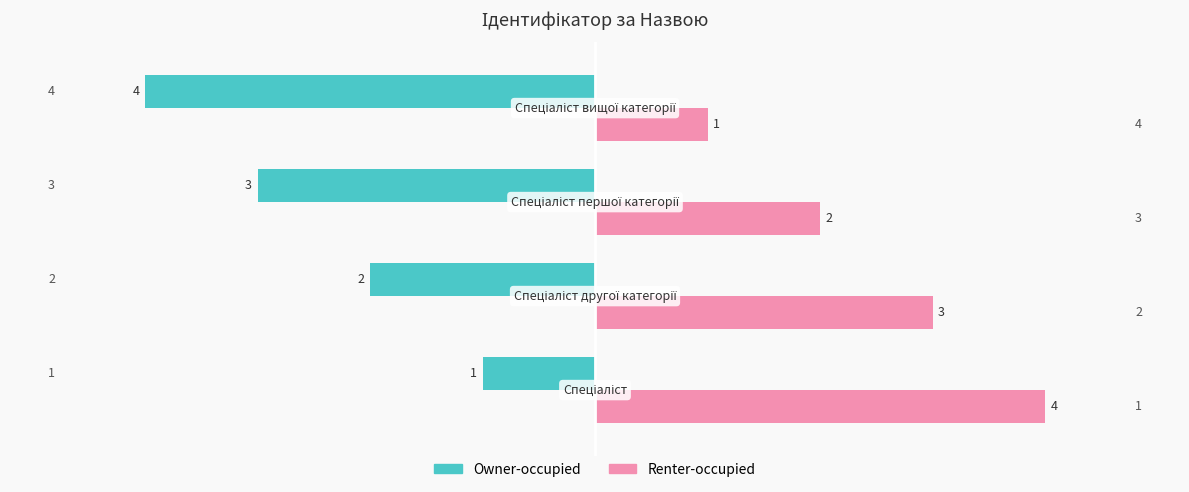

At how many categories does at least one series exceed -1?

4